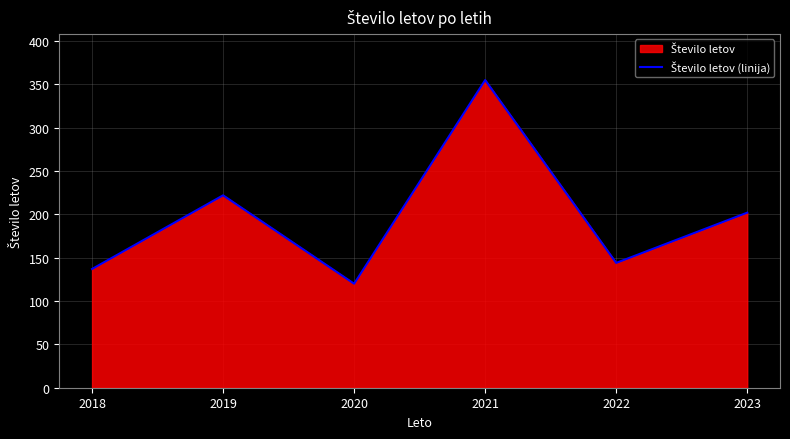

Reading left to right, extract all data points from this chart.

2018=137	2019=222	2020=120	2021=355	2022=144	2023=202